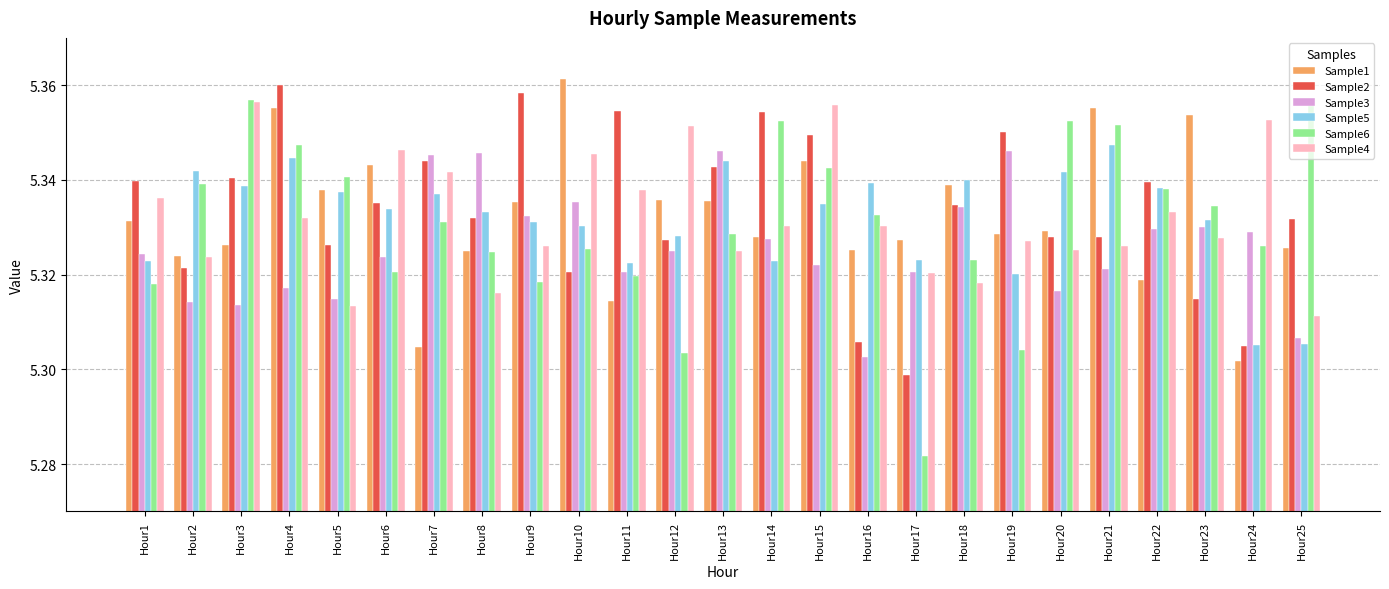

At which label does Sample1 reach its minimum?

Hour24